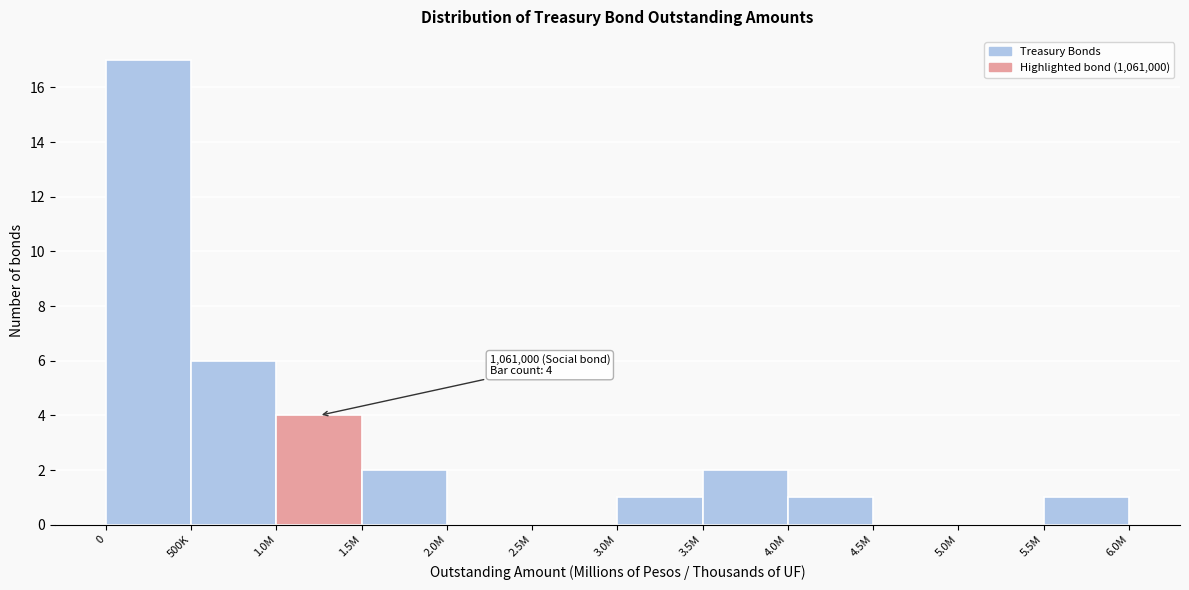

Reading left to right, transcribe all the data shown in this chart.

0=17	500K=6	1.0M=4	1.5M=2	2.0M=0	2.5M=0	3.0M=1	3.5M=2	4.0M=1	4.5M=0	5.0M=0	5.5M=1